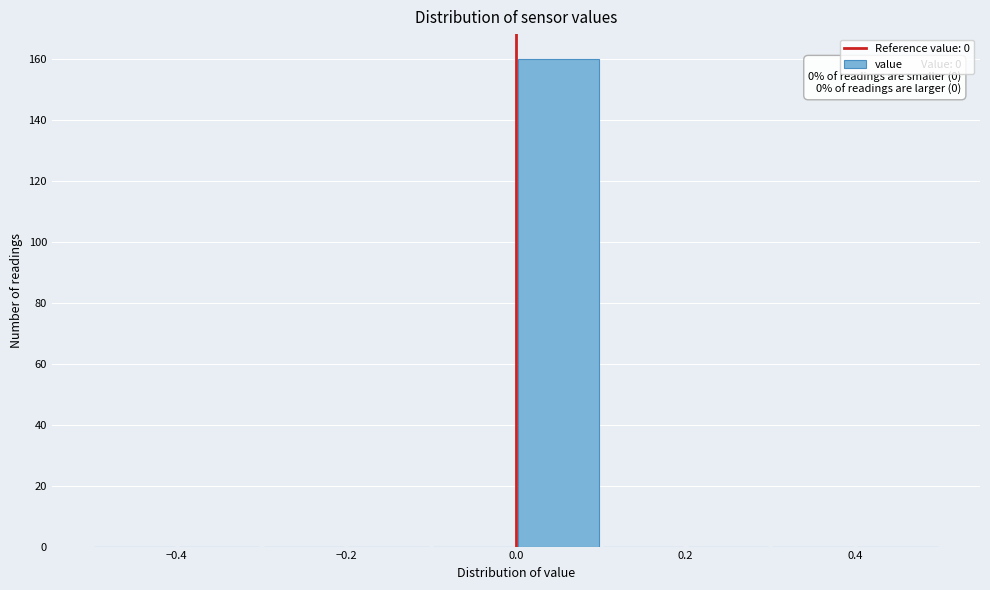

Over which range of the x-axis is the bar tallest?

0.0 to 0.1